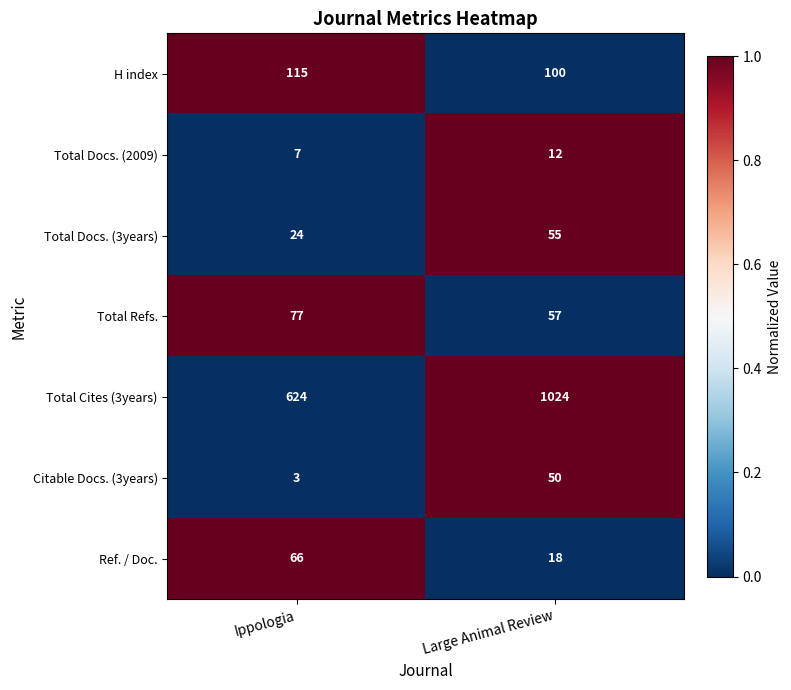

How many values in the Total Cites (3years) series are below 1024?

1